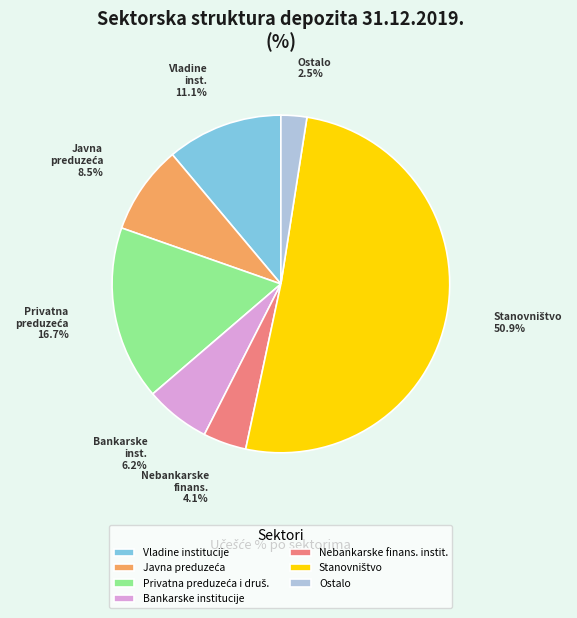

Count the number of slices in the pie.

7